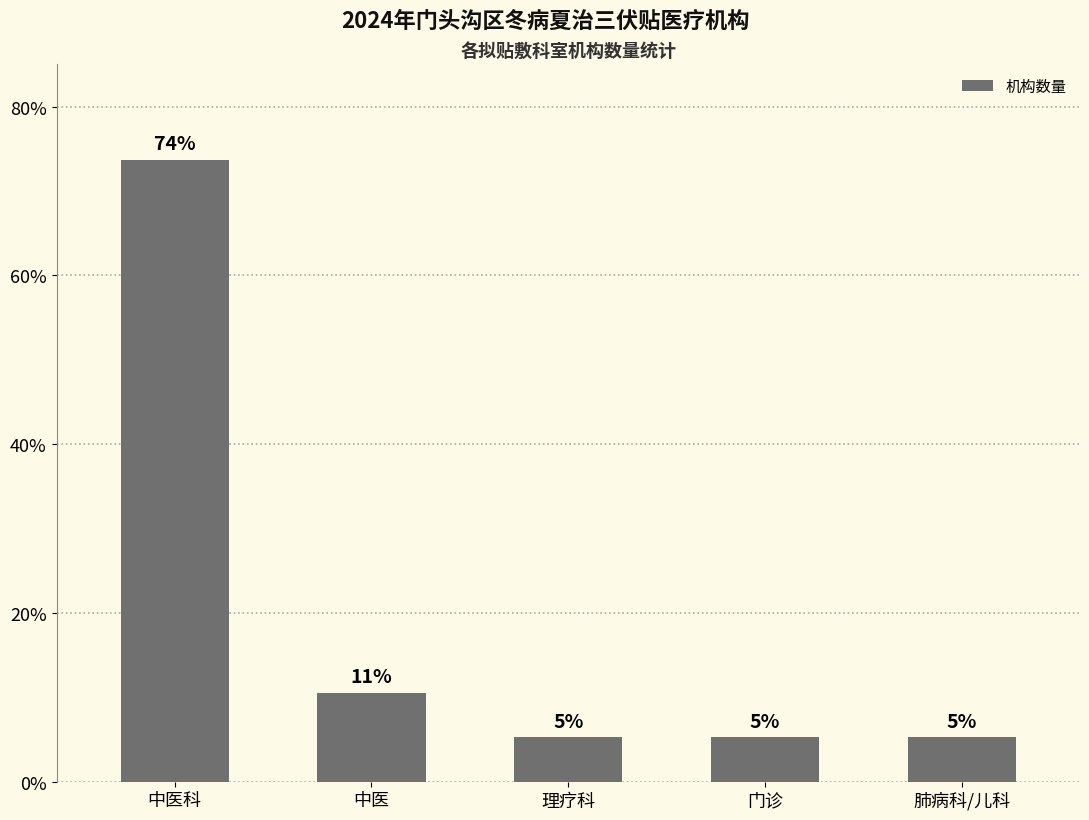

What position from the right is 门诊?

2